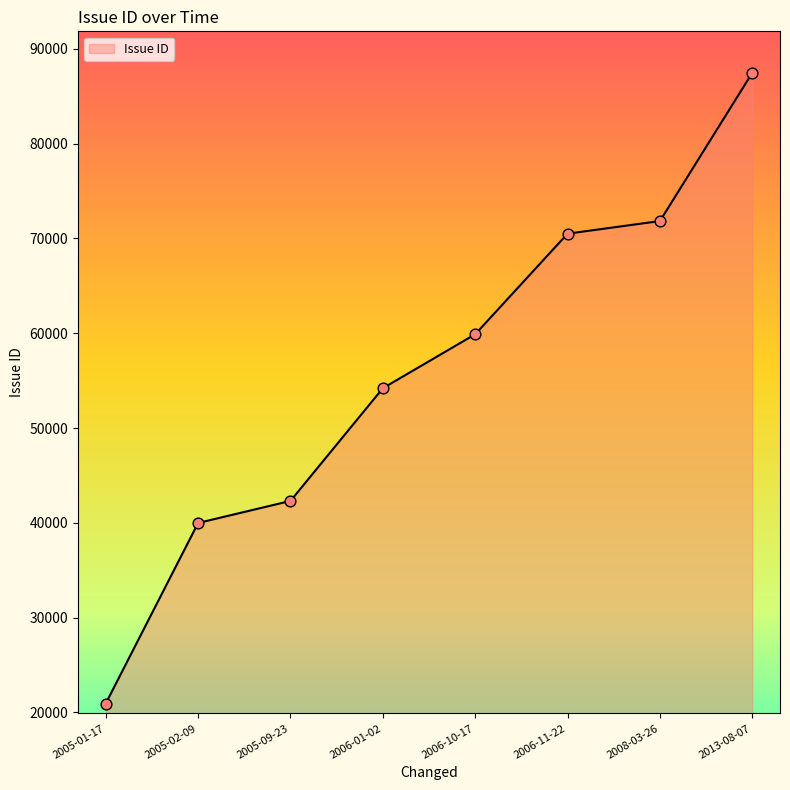

Between 2006-01-02 and 2005-09-23, which is larger?

2006-01-02